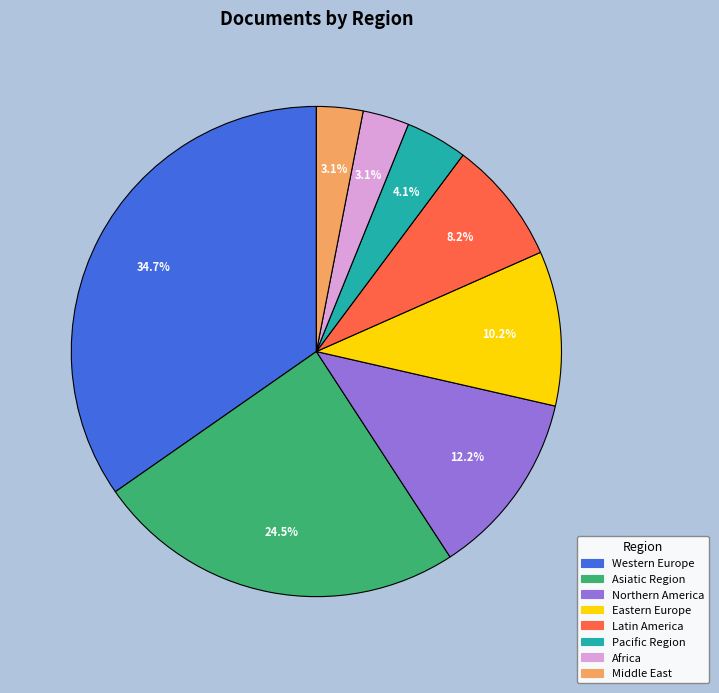

How many segments does this pie chart have?

8